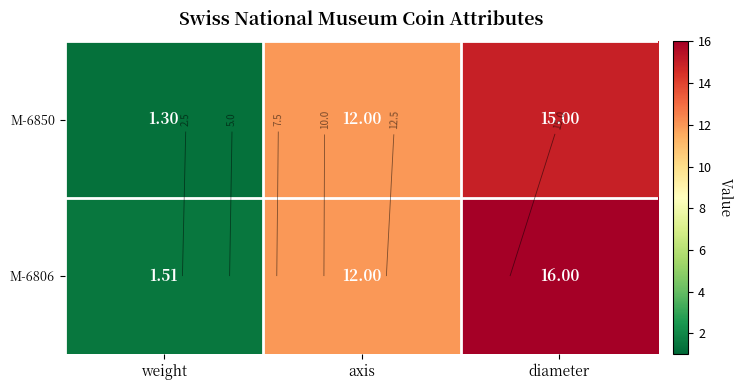

What is the sum of all M-6806 values?

29.5